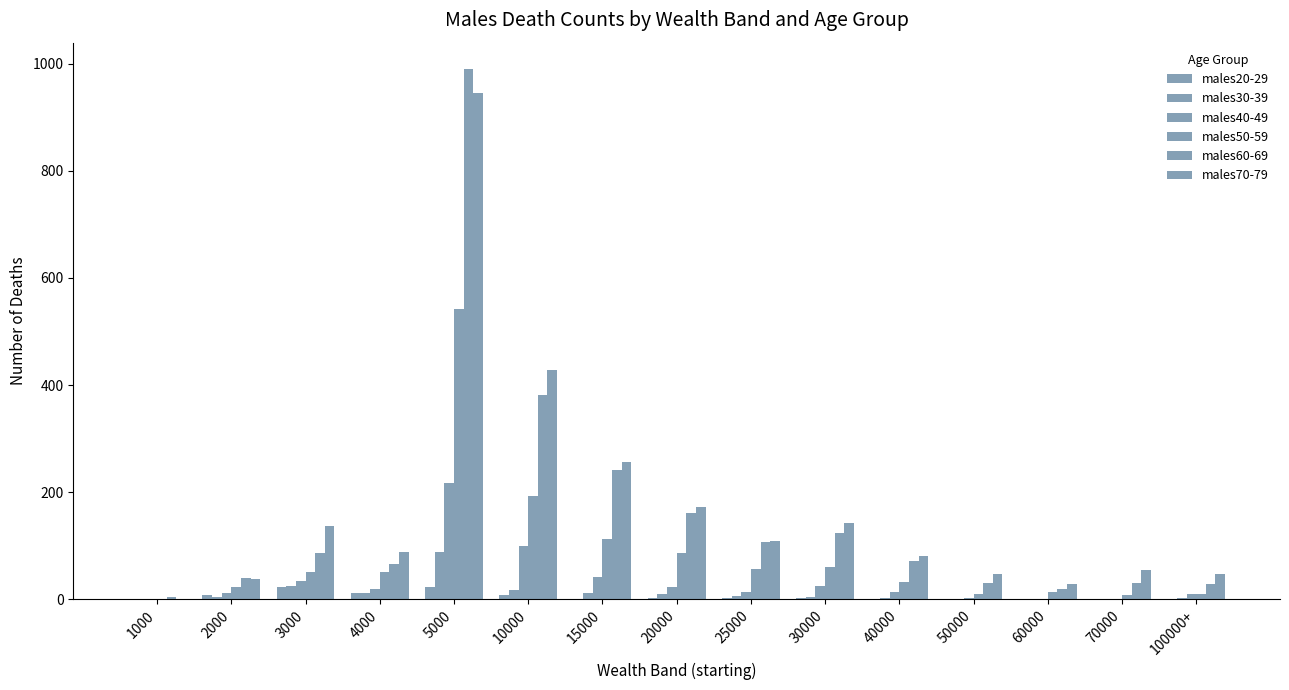

What is the spread (max minus min) of values at 50000?

48